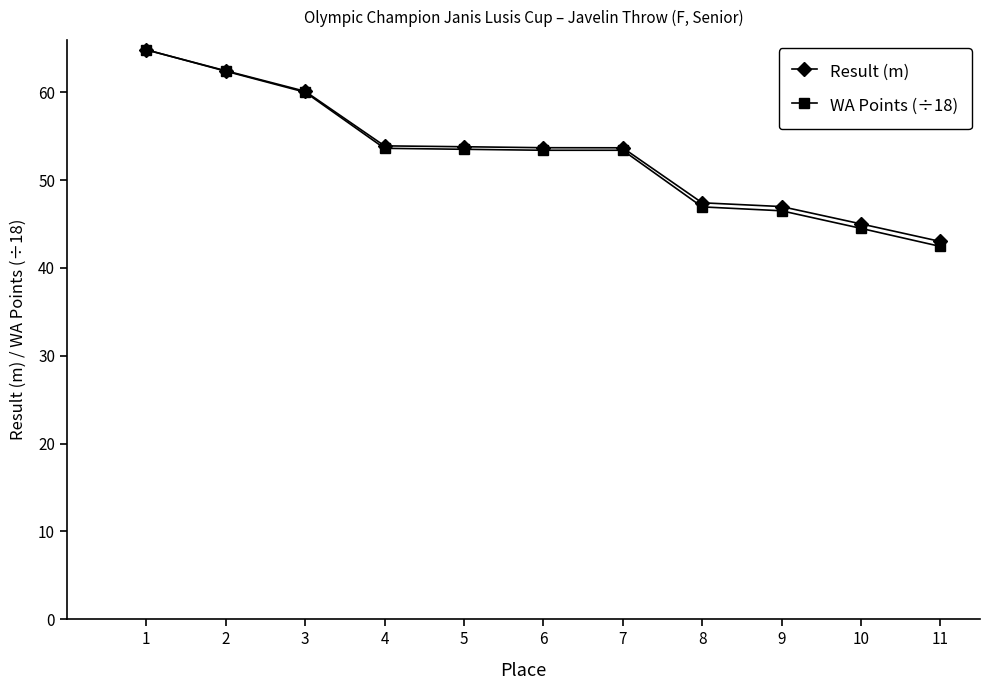

How many values in the WA Points (÷18) series are below 53?

4